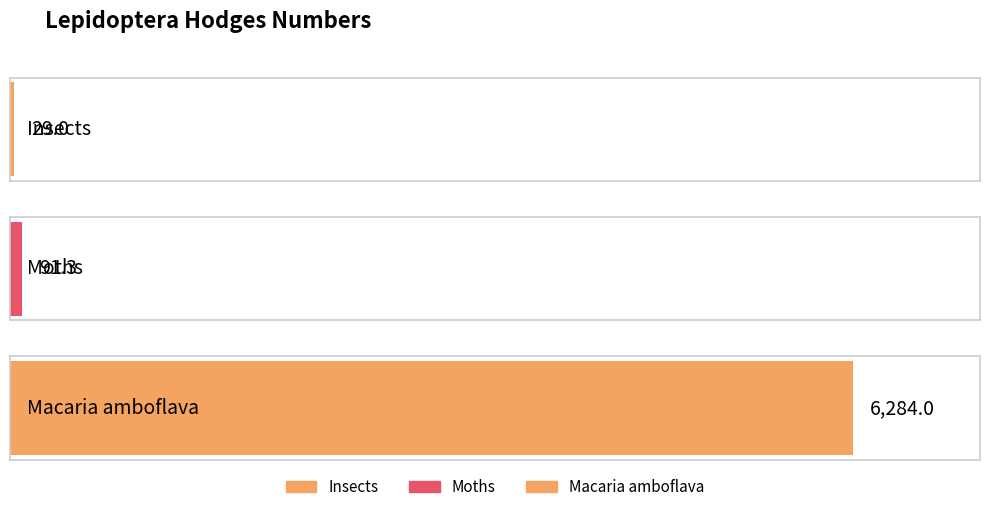

Reading left to right, extract all data points from this chart.

Insects=29.0	Moths=91.3	Macaria amboflava=6284.0